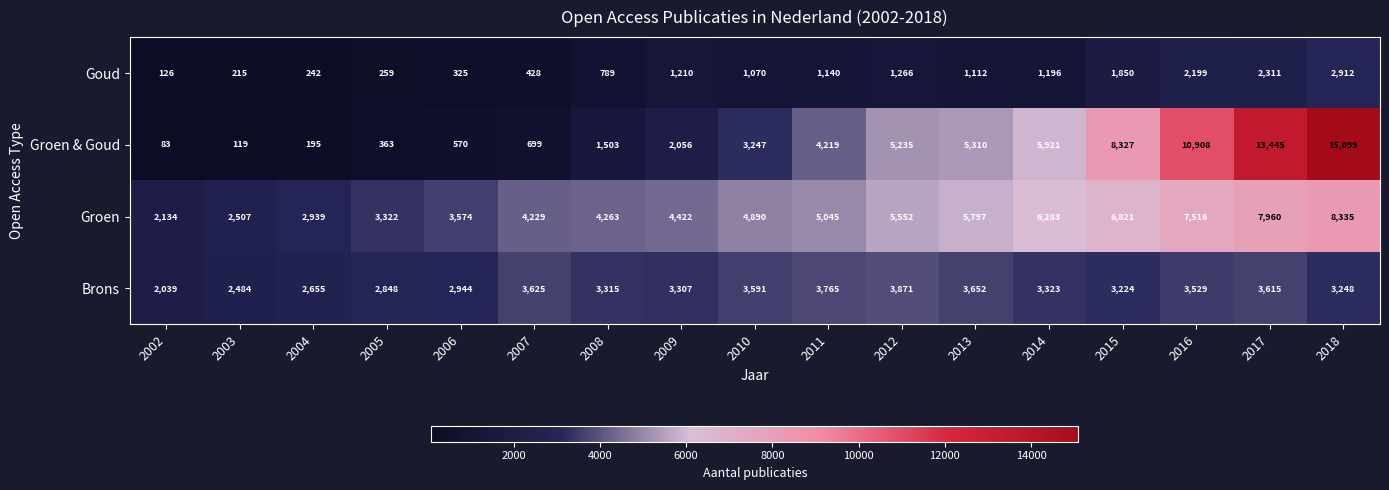

What is the average value of the Groen & Goud series?

4547